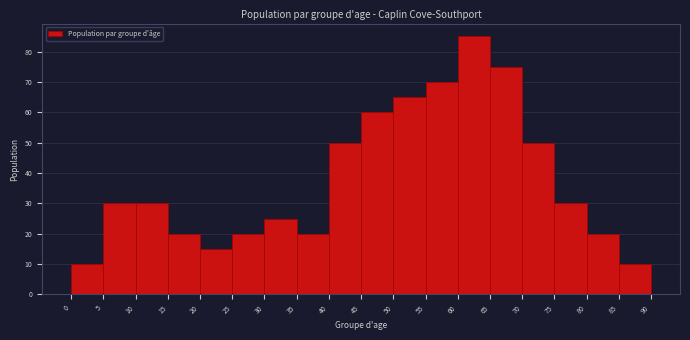

How tall is the bar that spans 75 to 80 on the x-axis? The values are not printed on the chart, so give them approximately, as read against the axis.

30